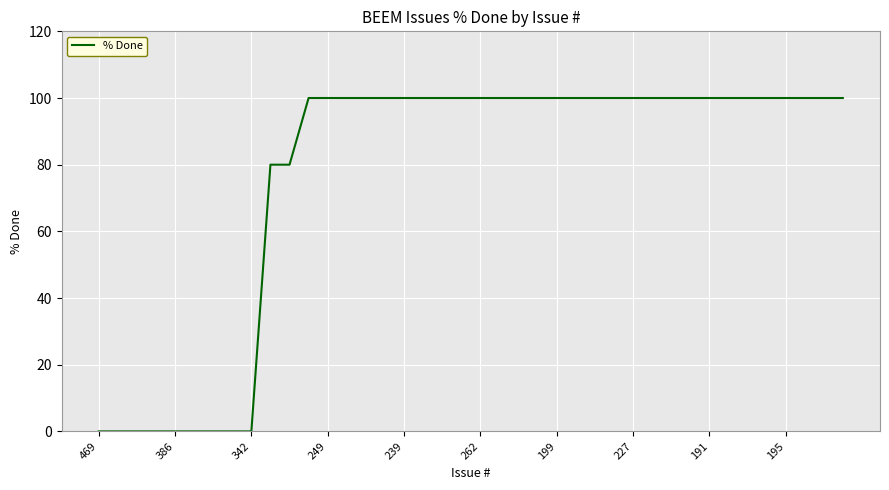

What is the difference between the maximum and minimum values?

100